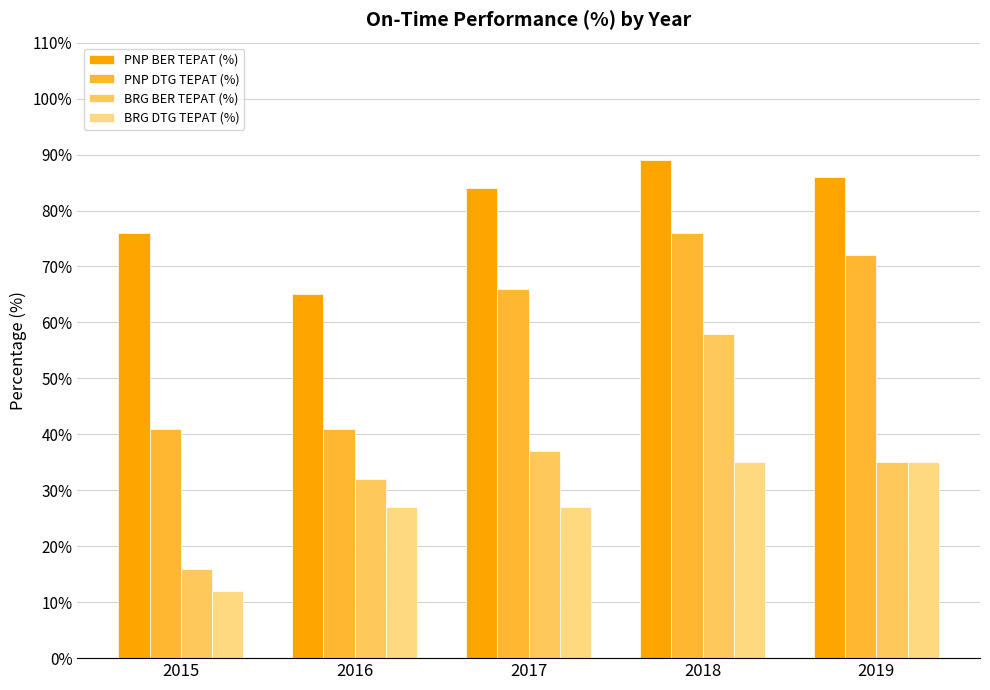

What value does the PNP BER TEPAT (%) series have at 2019, to the nearest 5?

85